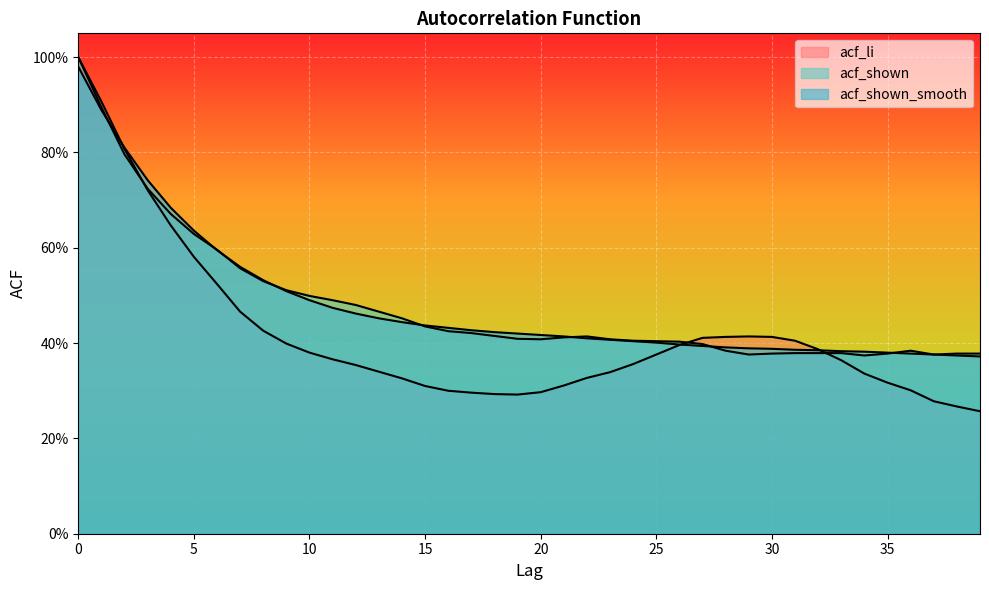

List the labels in order of acf_shown value, smallest first.

34, 29, 37, 30, 35, 38, 39, 31, 32, 33, 28, 36, 27, 26, 25, 24, 20, 23, 19, 21, 22, 18, 17, 16, 15, 14, 13, 12, 11, 10, 9, 8, 7, 6, 5, 4, 3, 2, 1, 0